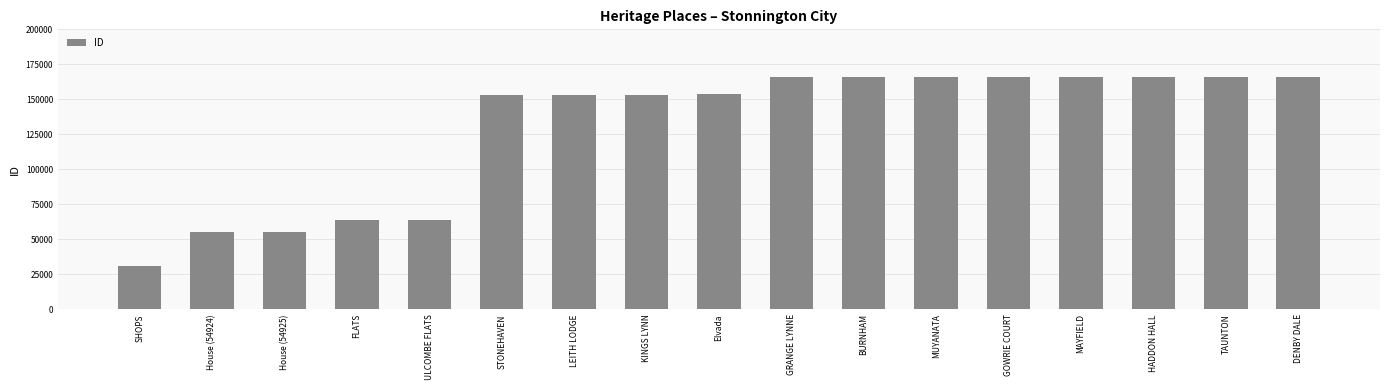

What is the sum of all values?

2207412